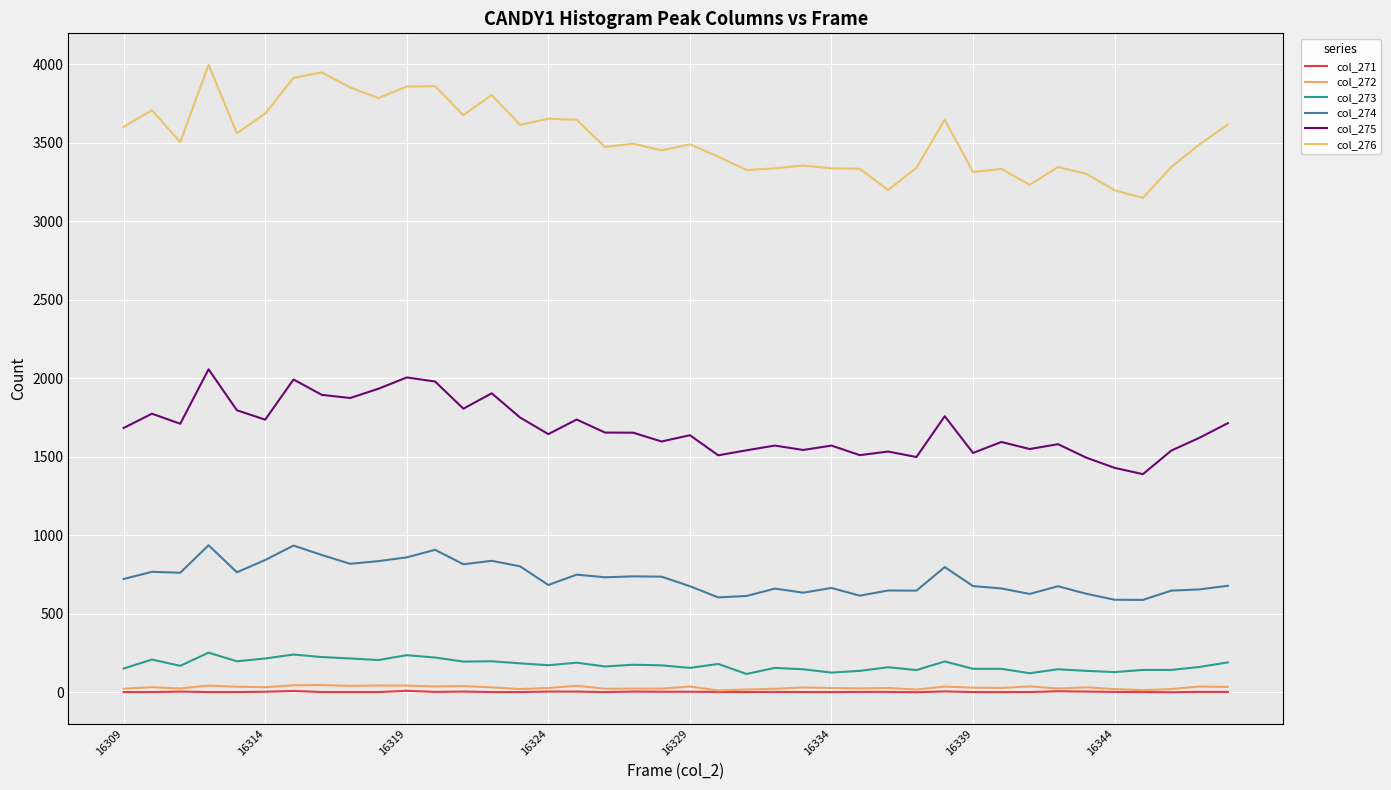

What are all the series names shown in the legend?

col_271, col_272, col_273, col_274, col_275, col_276